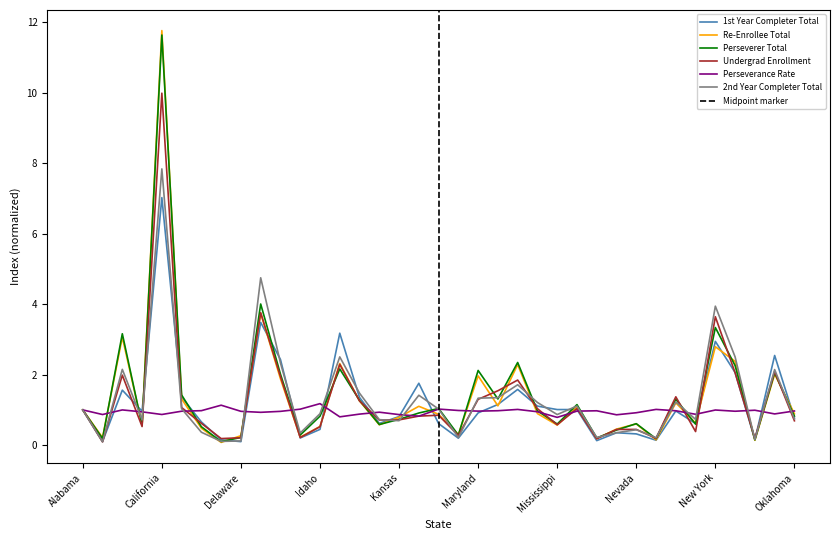

What is the value of the 1st Year Completer Total point at the 20th from the left?

0.2